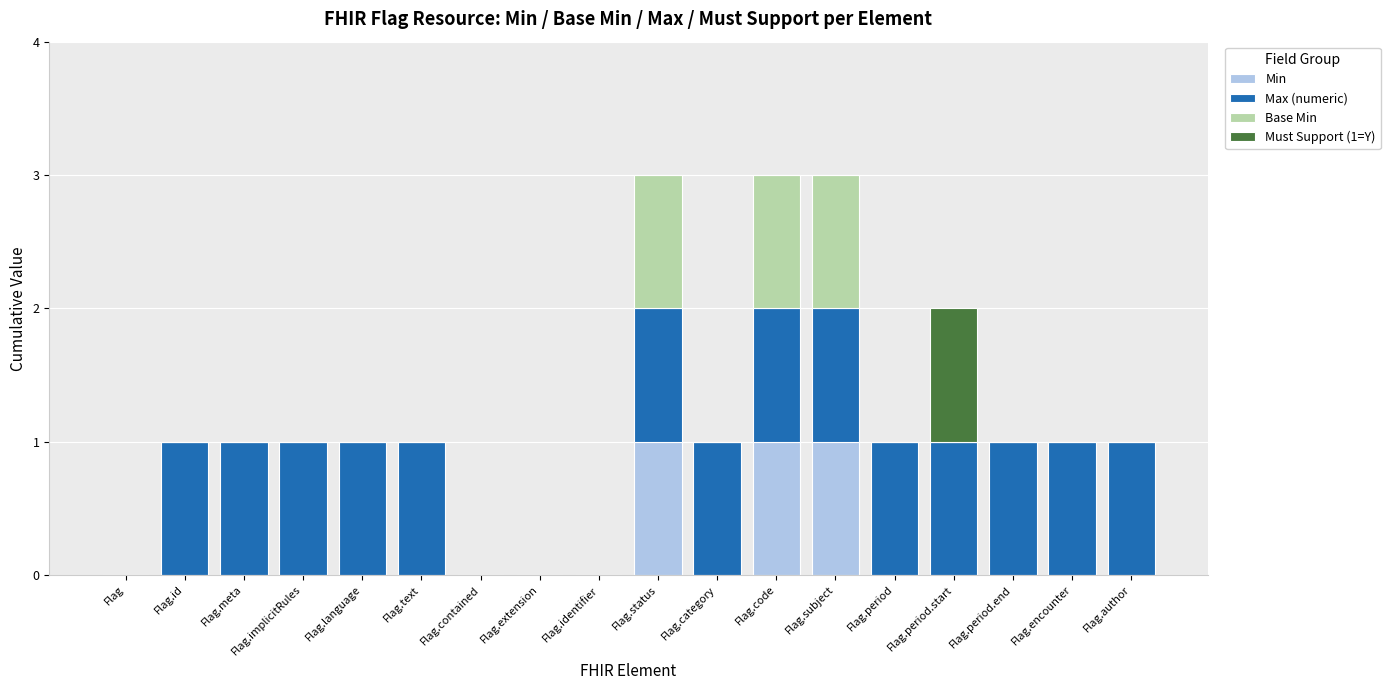

Count the Min values in the range 0 to 1.

18